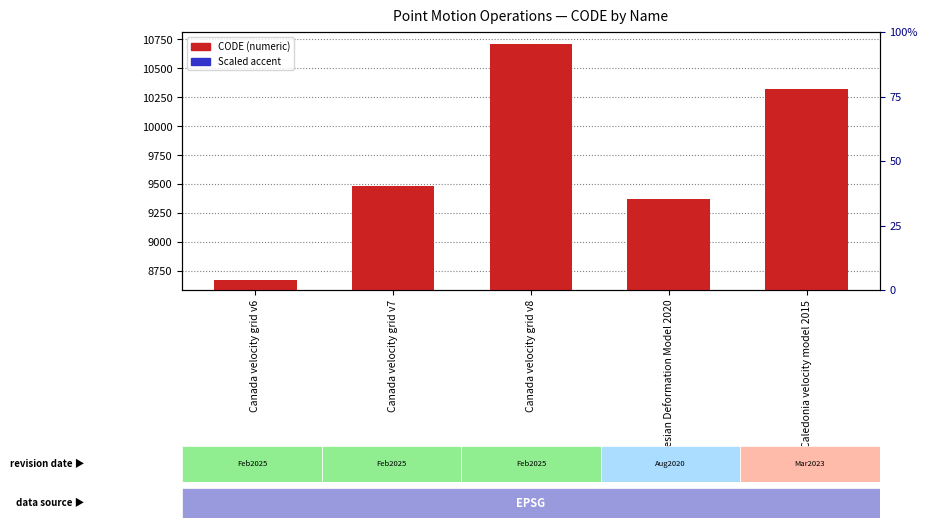

What is the spread (max minus min) of values at Canada velocity grid v6?

8589.2